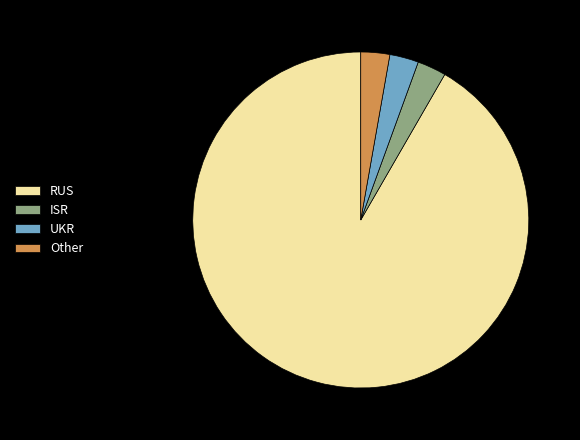

What is the ratio of the value at RUS to the value at UKR?

33.0